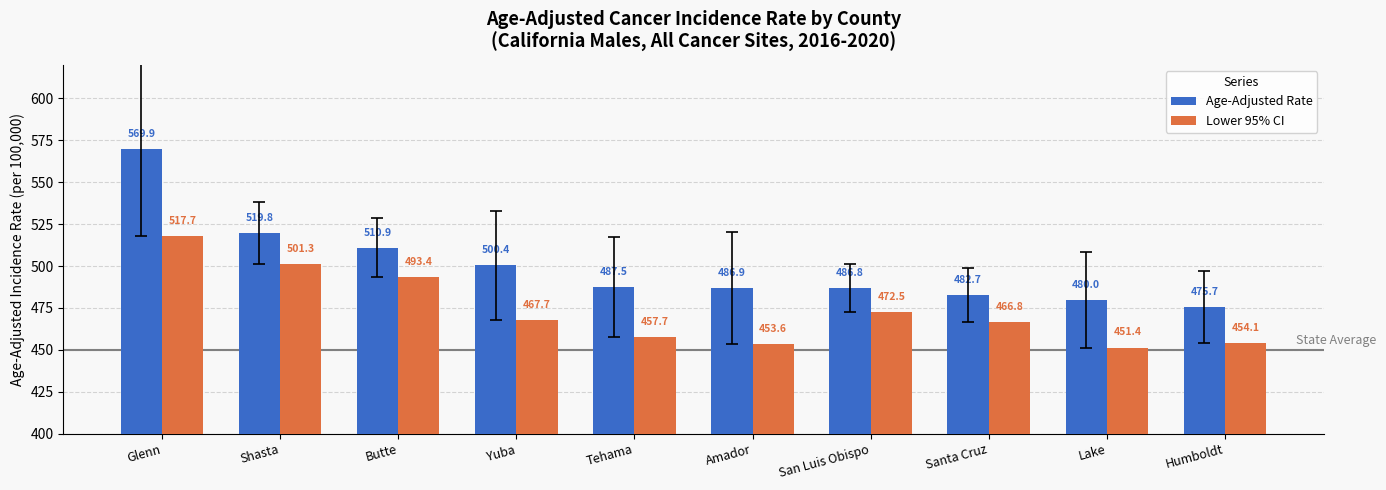

List the series in order of their peak value, highest first.

Age-Adjusted Rate, Lower 95% CI